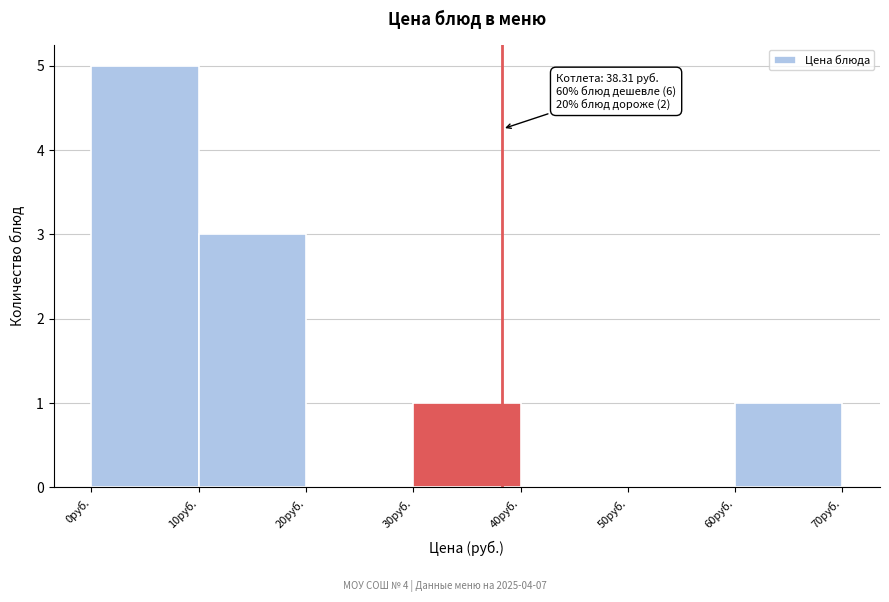

Over which range of the x-axis is the bar tallest?

0 to 10